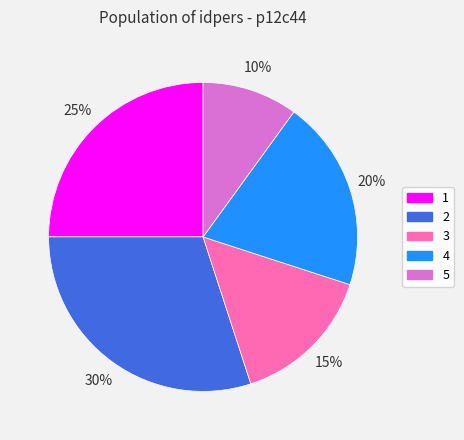

Which category has the biggest portion of the pie?

2